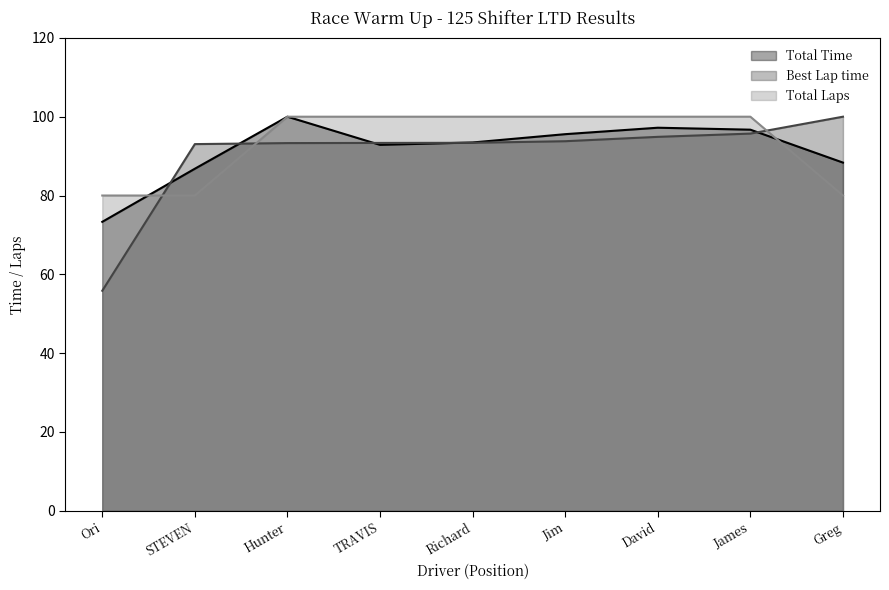

Is it true that Best Lap time equals 93.0 at STEVEN?

True